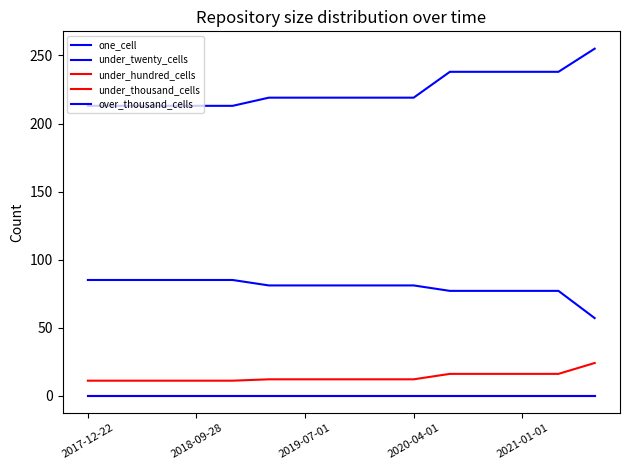

Does the chart display data point markers on the line(s)?

No